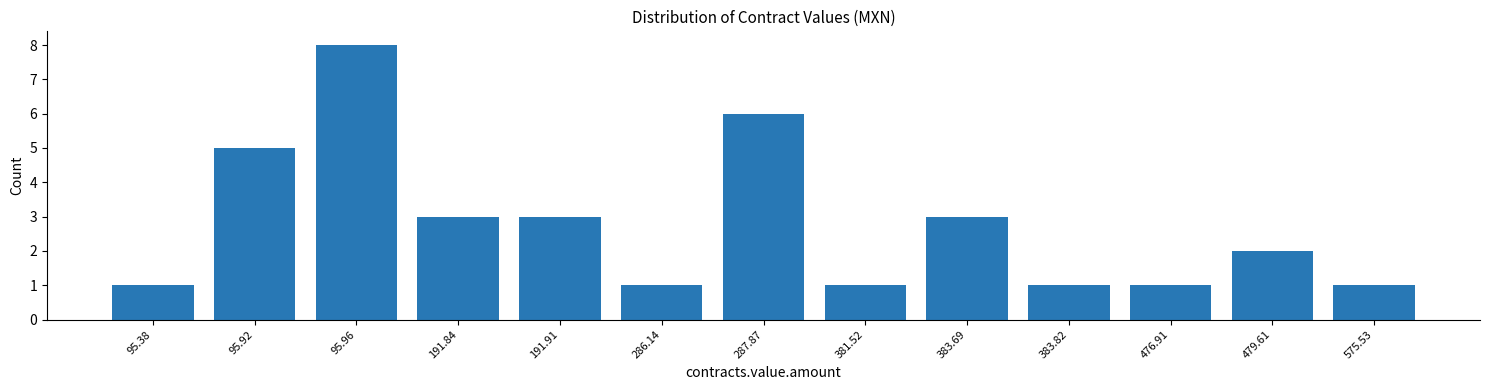

Reading right to left, transcribe all the data shown in this chart.

575.53=1	479.61=2	476.91=1	383.82=1	383.69=3	381.52=1	287.87=6	286.14=1	191.91=3	191.84=3	95.96=8	95.92=5	95.38=1